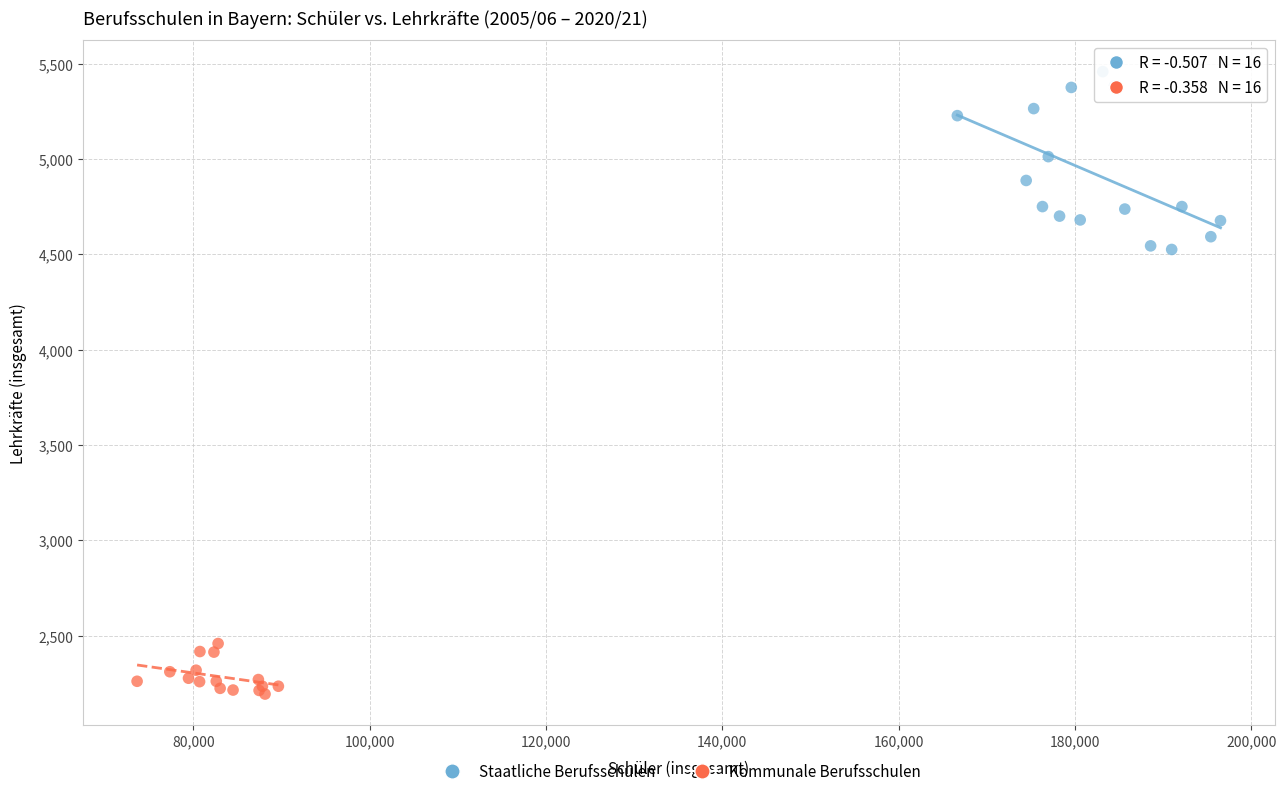

Which series has the largest Y range (max minus min)?

Staatliche Berufsschulen